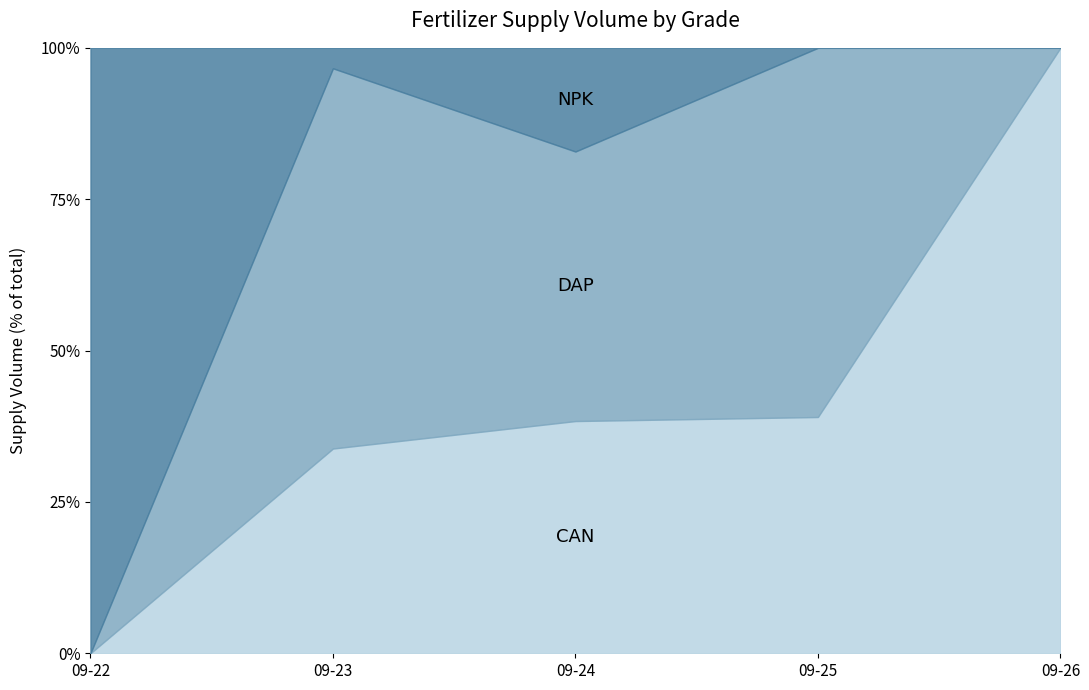

What is the total value across all series at 09-24?

100.0